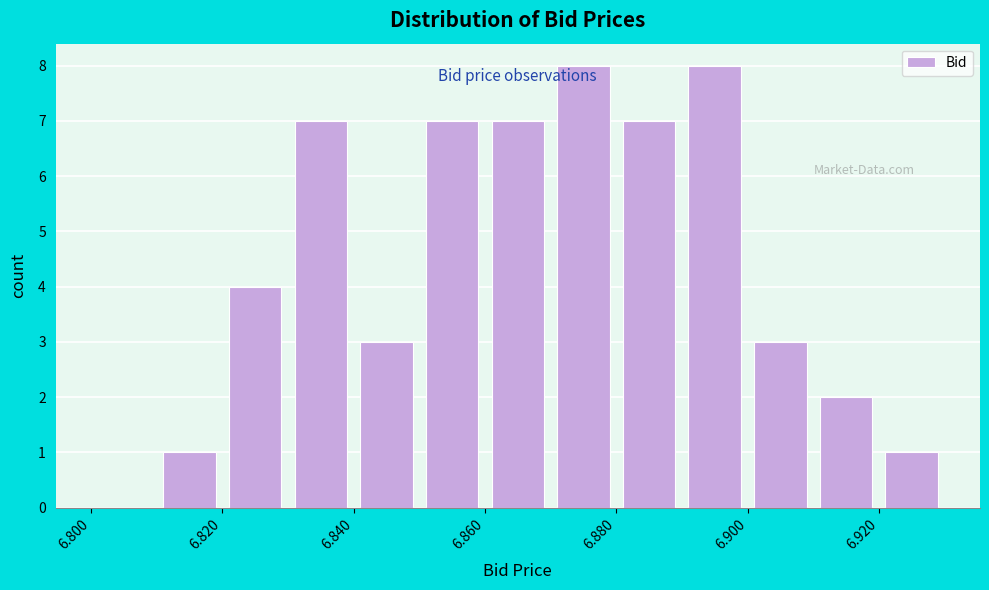

Reading left to right, transcribe this chart: for each bar, give the range it covers on the x-axis and its height. The values are not printed on the chart, so give them approximately, as read against the axis.

6.80 to 6.81: 0
6.81 to 6.82: 1
6.82 to 6.83: 4
6.83 to 6.84: 7
6.84 to 6.85: 3
6.85 to 6.86: 7
6.86 to 6.87: 7
6.87 to 6.88: 8
6.88 to 6.89: 7
6.89 to 6.90: 8
6.90 to 6.91: 3
6.91 to 6.92: 2
6.92 to 6.93: 1